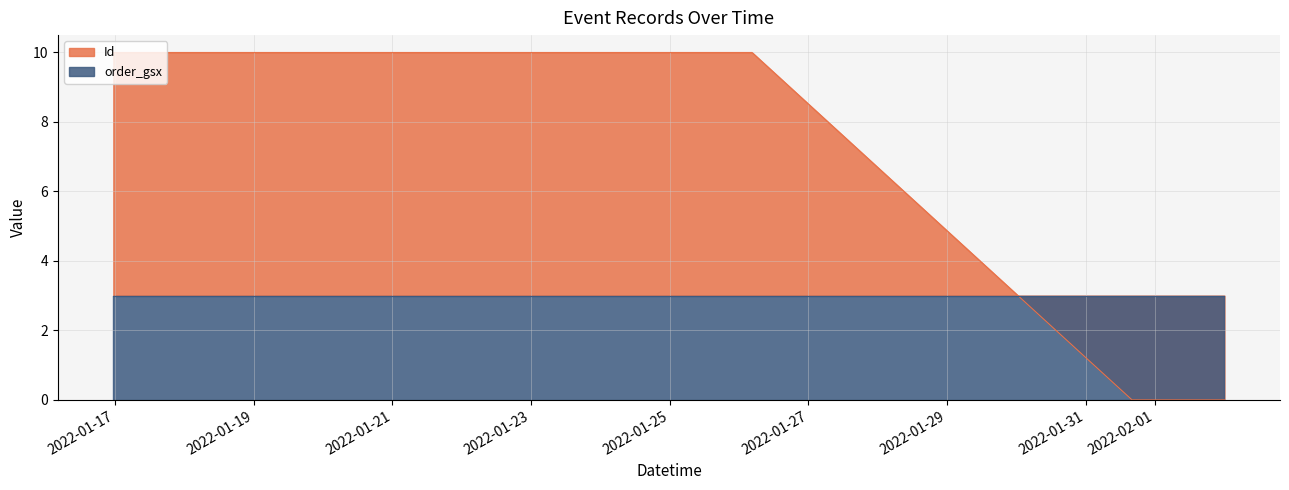

Rank the categories by value from highest to lowest.

2022-01-16 23:24:20, 2022-01-17 22:23:54, 2022-01-18 00:00:00, 2022-01-26 04:28:33, 2022-01-20 17:51:53, 2022-02-01 23:59:59, 2022-02-01 12:13:00, 2022-02-01 07:31:00, 2022-01-31 15:59:00